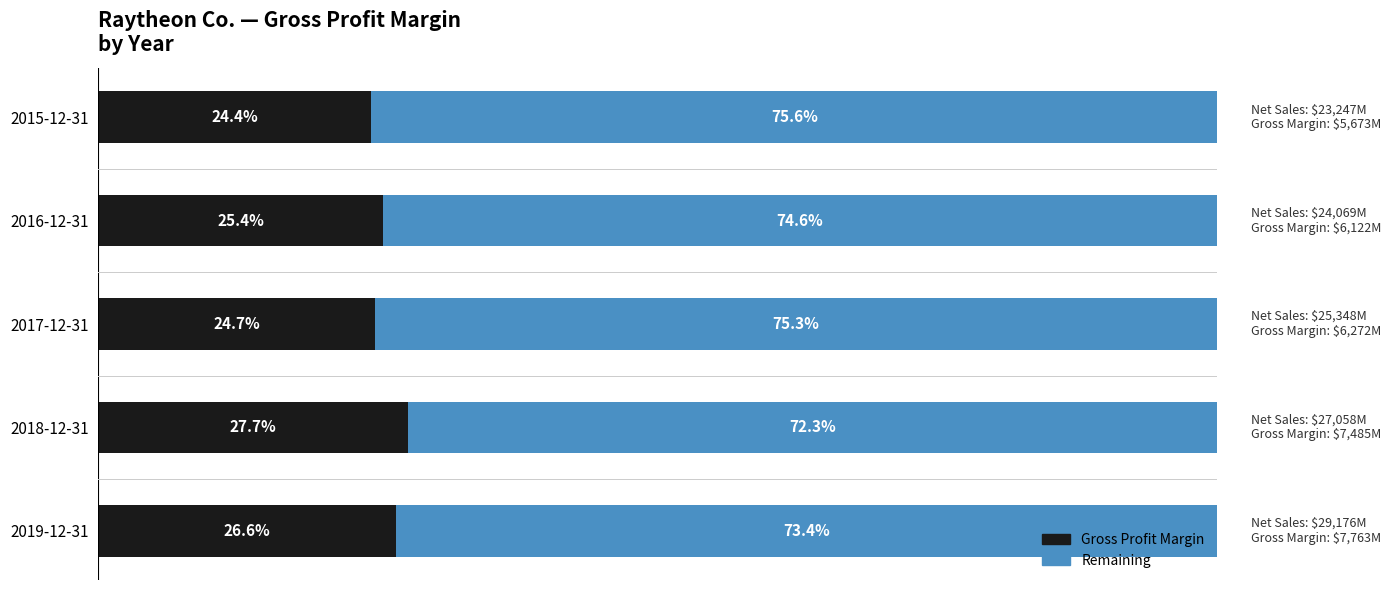

What are all the series names shown in the legend?

Gross Profit Margin, Remaining